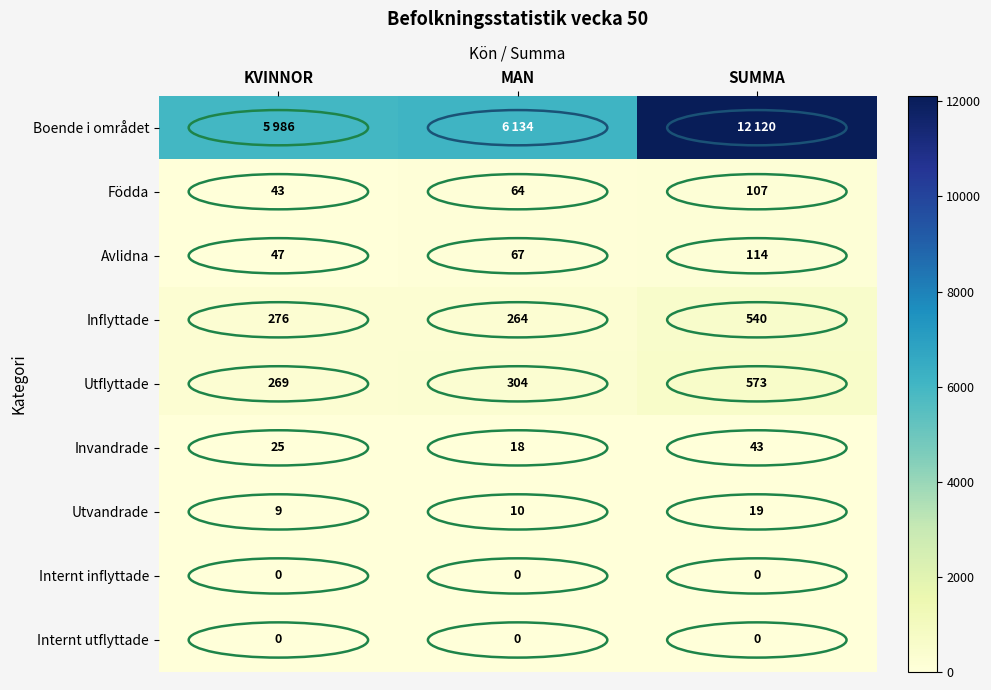

The Utflyttade series shows 573 at SUMMA. True or false?

True